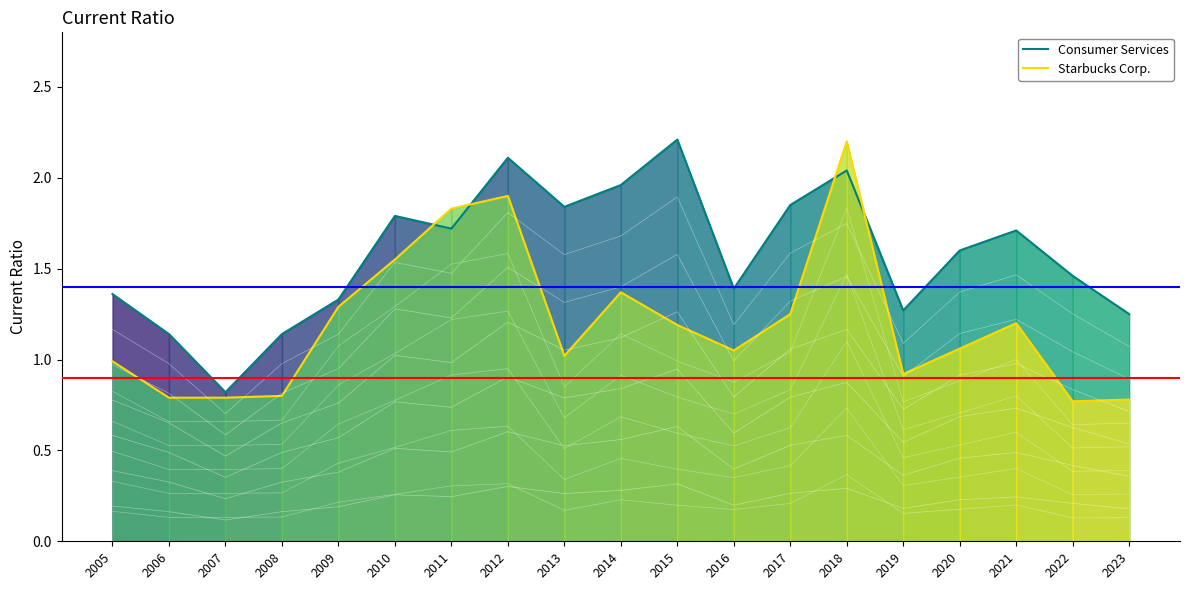

At which label does Consumer Services first exceed 1?

2005